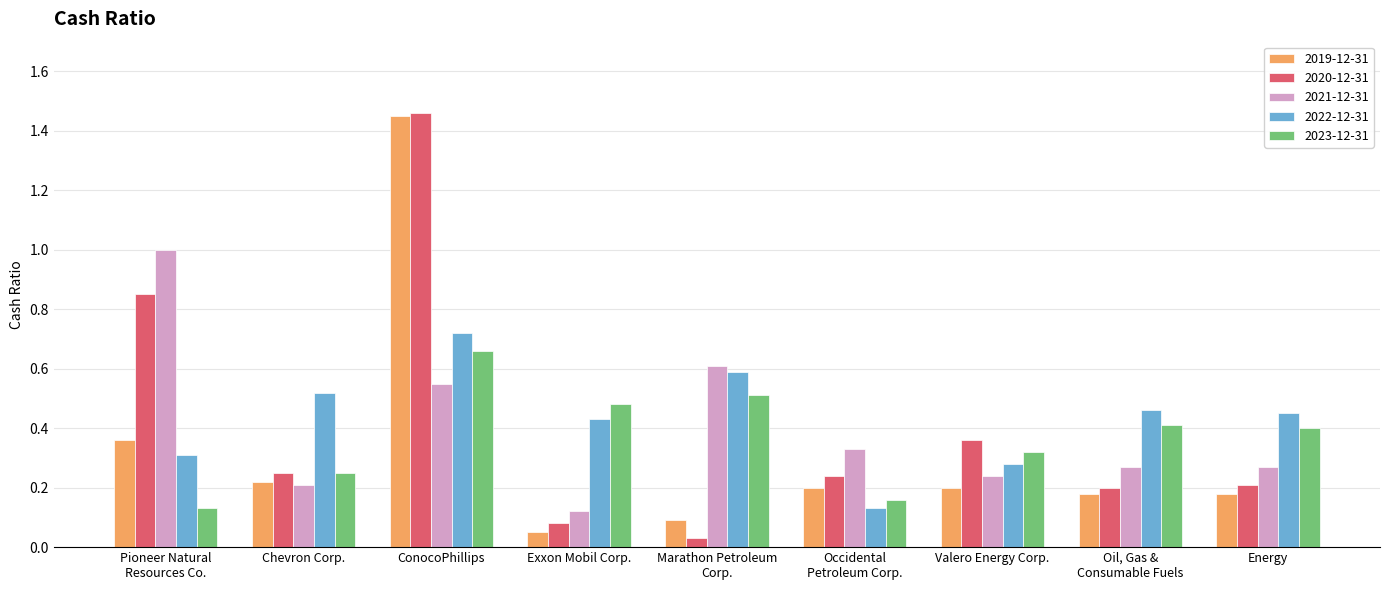

What is the sum of all 2020-12-31 values?

3.7